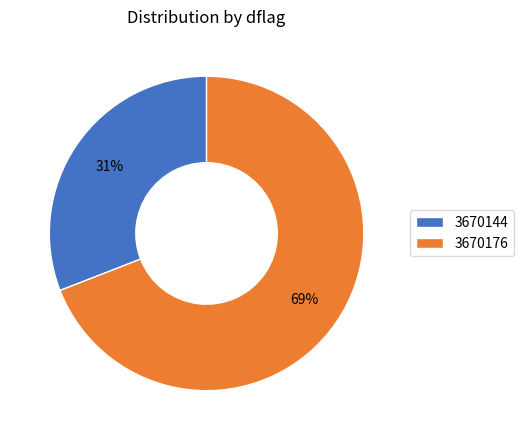

Combined, do 3670144 and 3670176 account for over 50%?

Yes